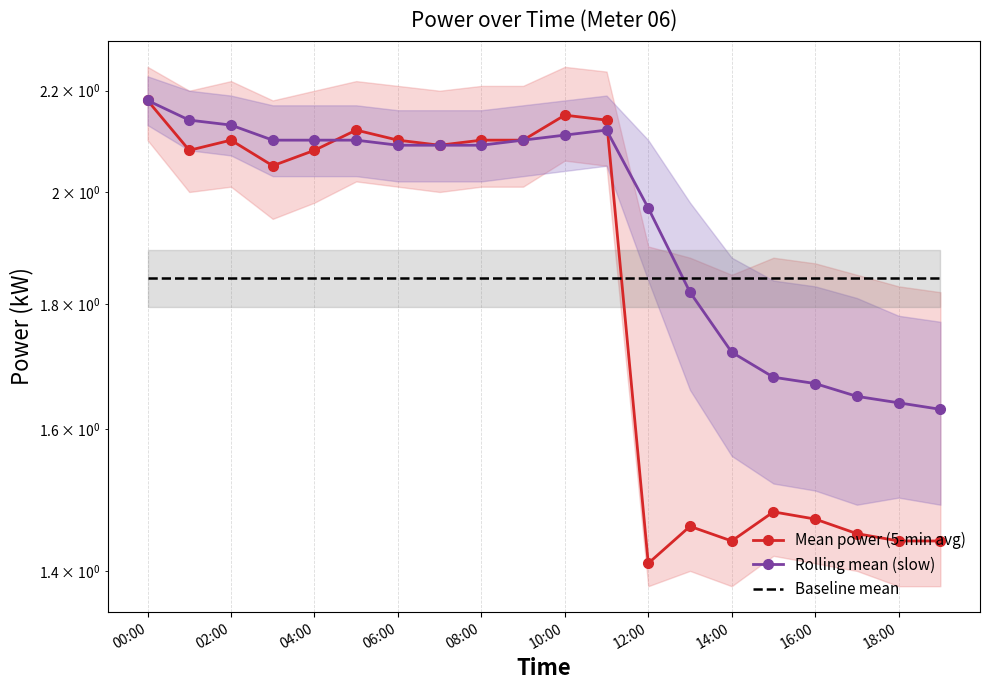

In Mean power (5-min avg), how many points are higher than both neighbors (excluding endpoints)?

5